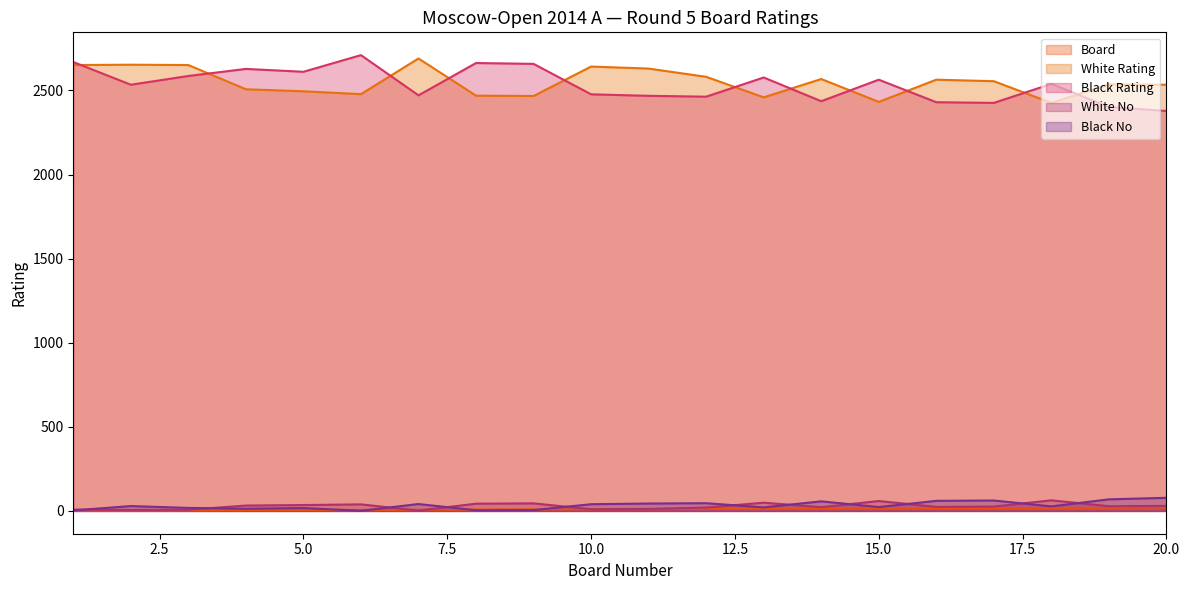

What is the highest value of the Board series?

20